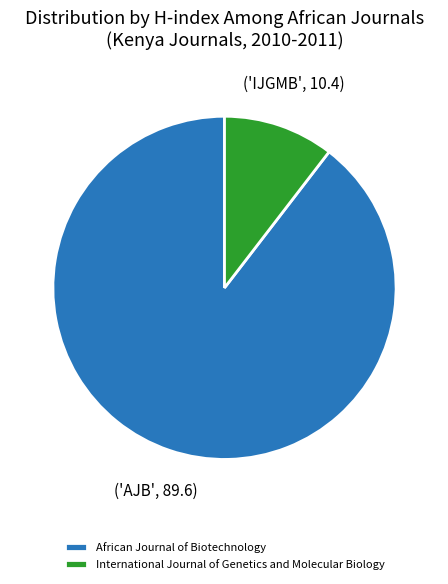

Combined, do International Journal of Genetics and Molecular Biology and African Journal of Biotechnology account for over 50%?

Yes